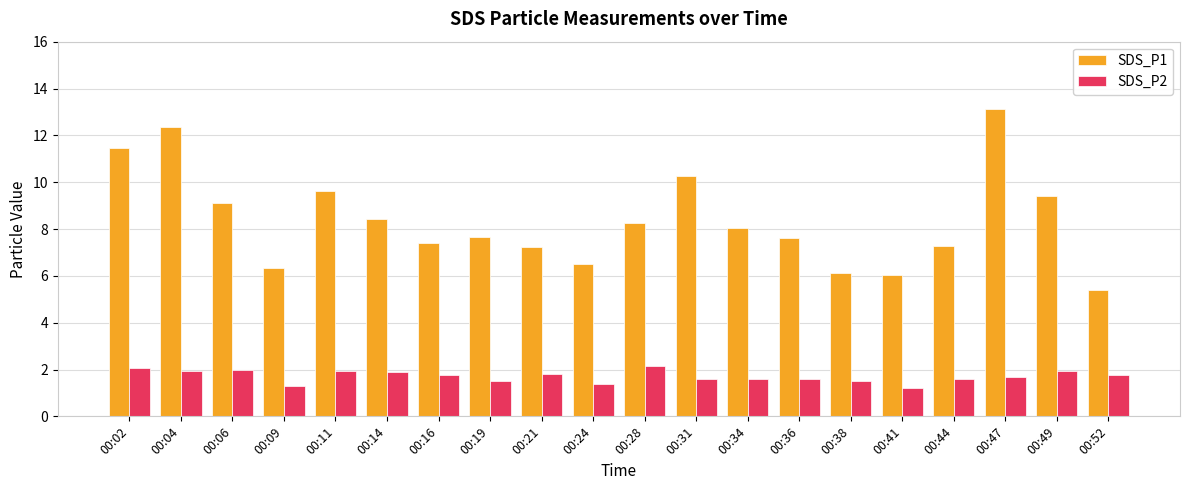

What is the maximum value shown in the chart?

13.1